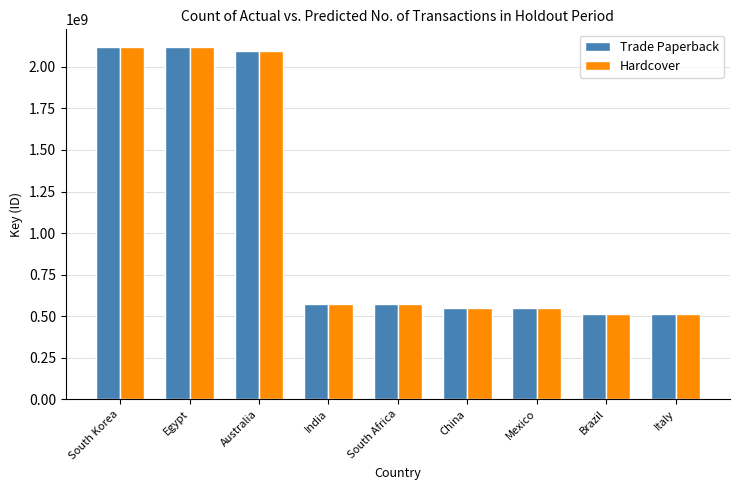

Where does the Hardcover series first go above 571662242?

South Korea